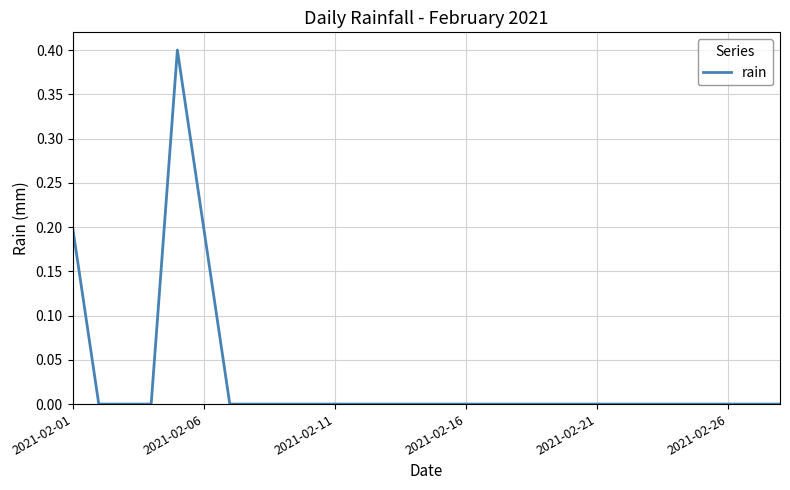

What is the difference between the maximum and minimum values?

0.4